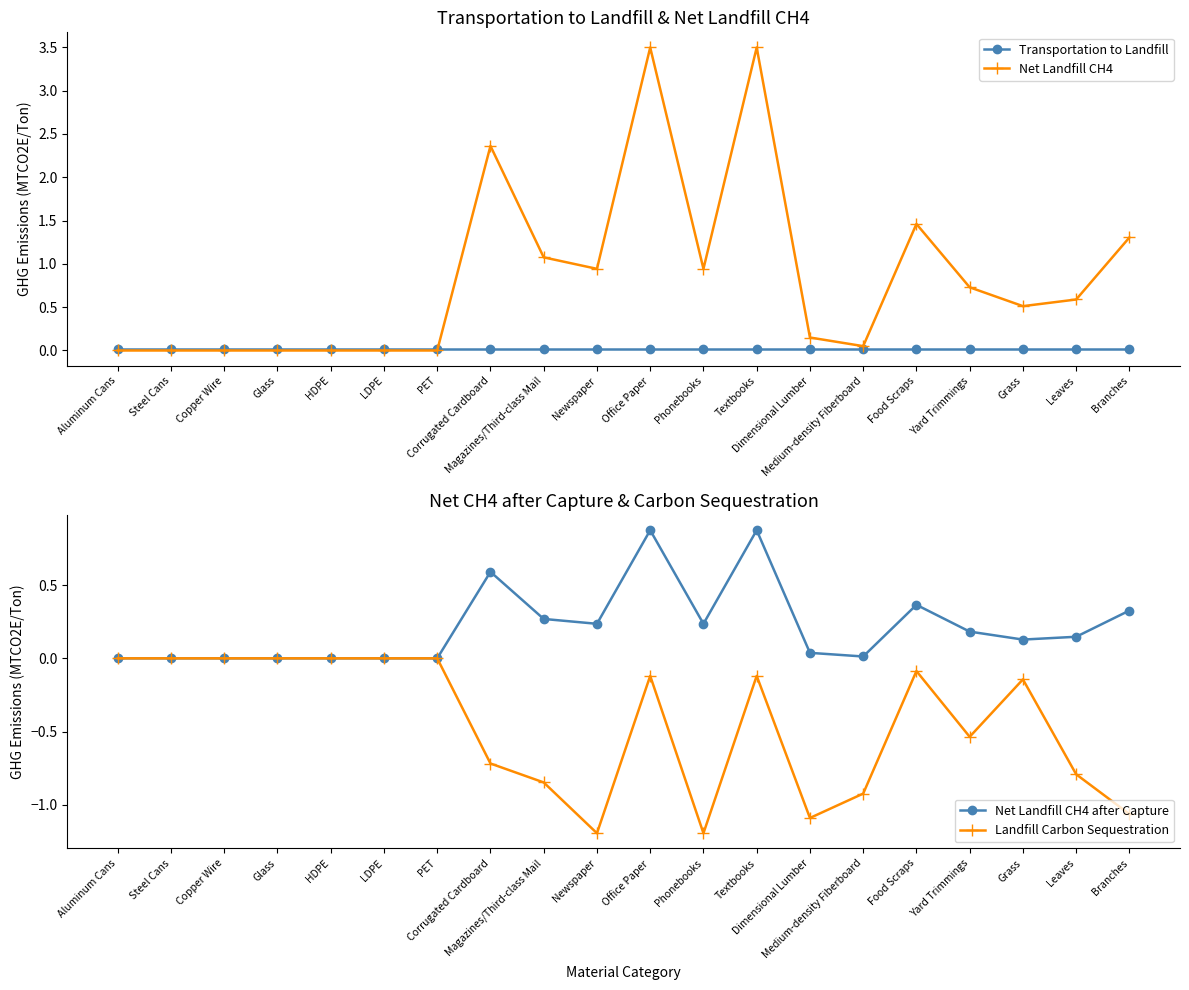

What is the label of the 10th point from the left?

Newspaper